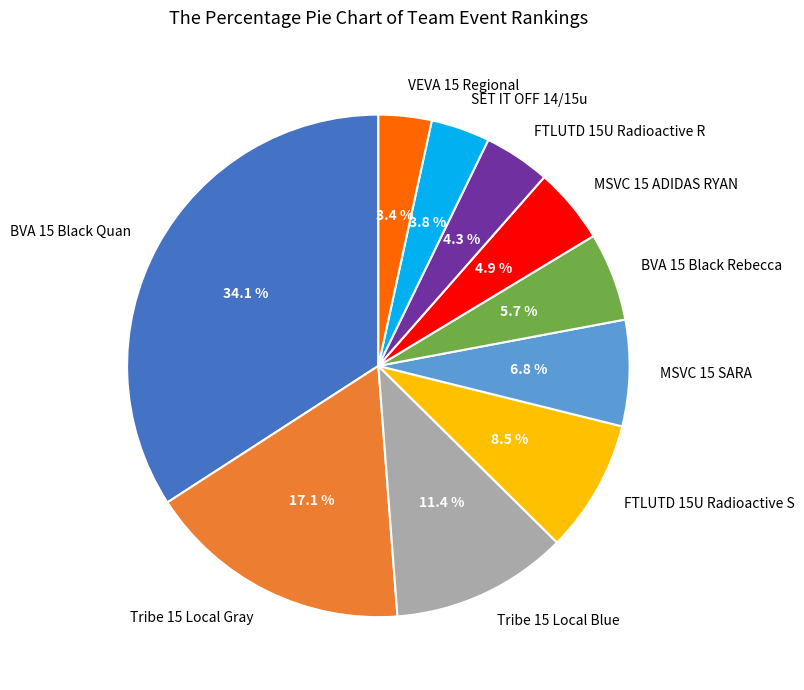

Which category has the biggest portion of the pie?

BVA 15 Black Quan